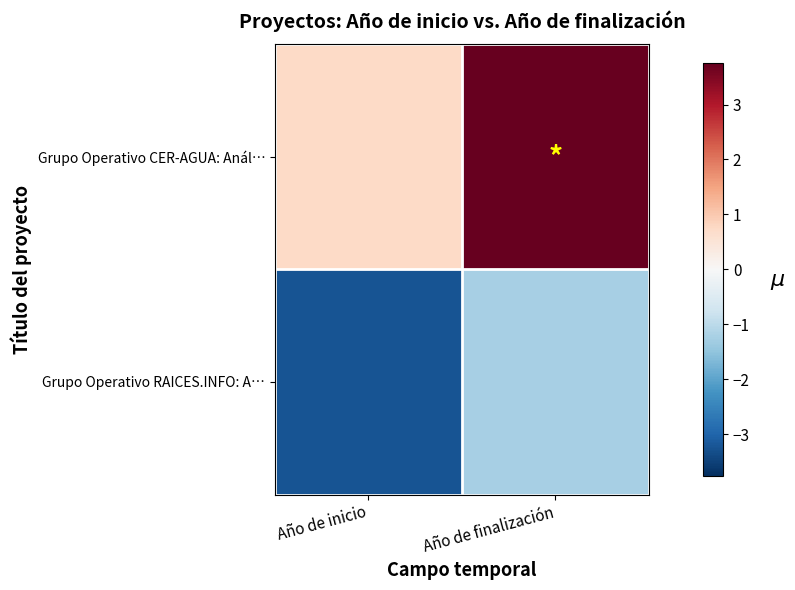

List the series in order of their overall mean, lowest first.

Grupo Operativo RAICES.INFO: A…, Grupo Operativo CER-AGUA: Anál…